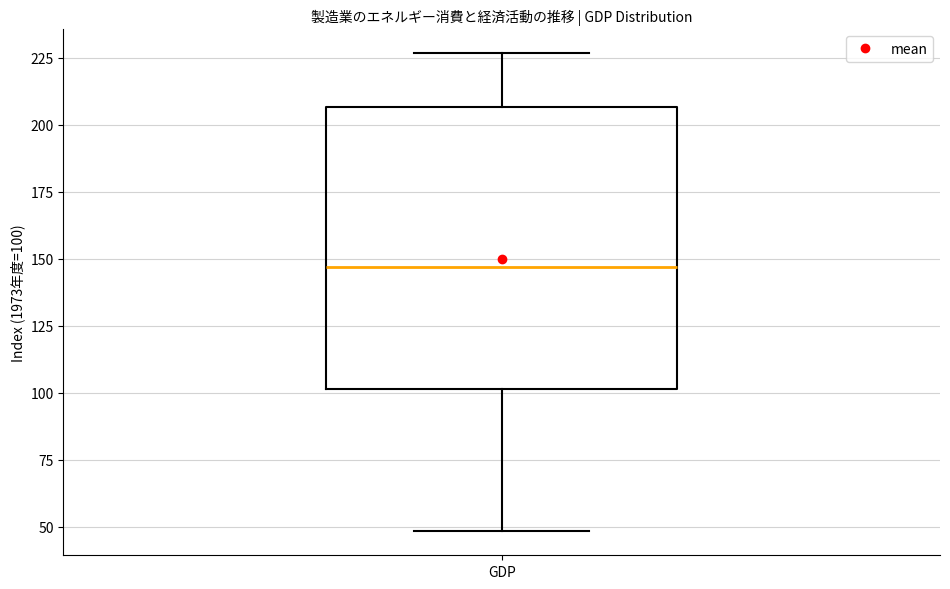

Read this box plot against the y-axis: the position of the median line, the range covered by the box, and the ends of both whiskers. The values are not printed on the chart, so give them approximately, as read against the axis.

median 145, box 100 to 205, whiskers 50 to 225